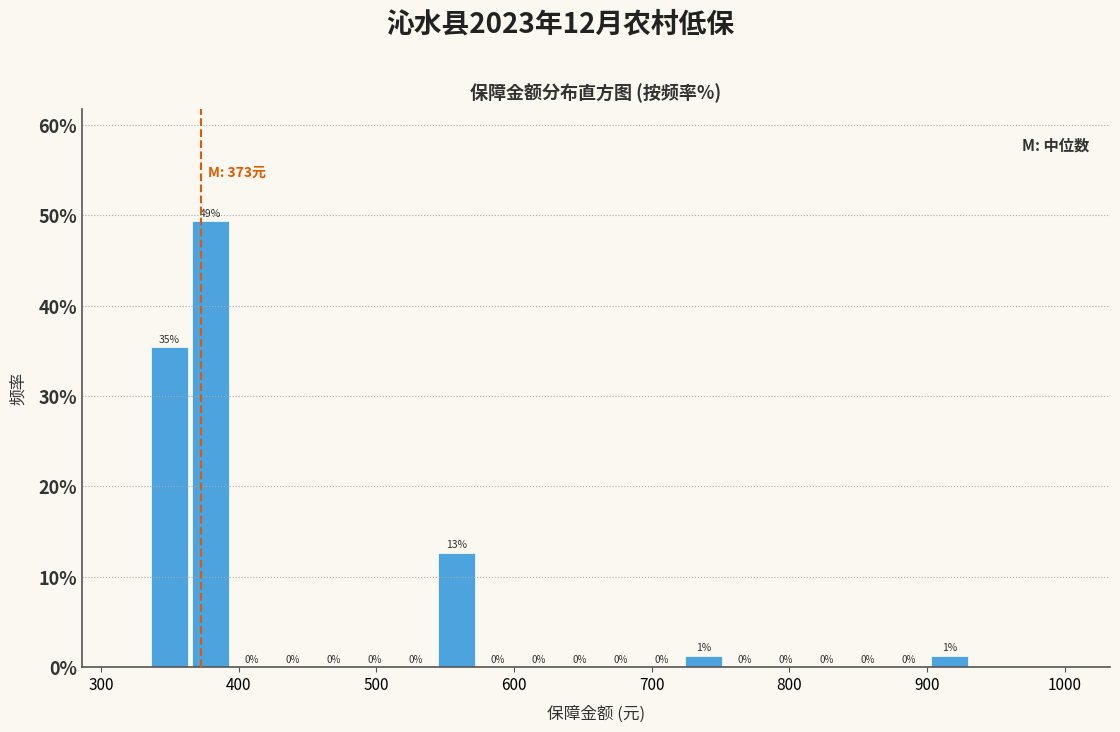

Around what value on the x-axis is the tallest bar? Give the approximate position of its centre, as read against the axis.

380